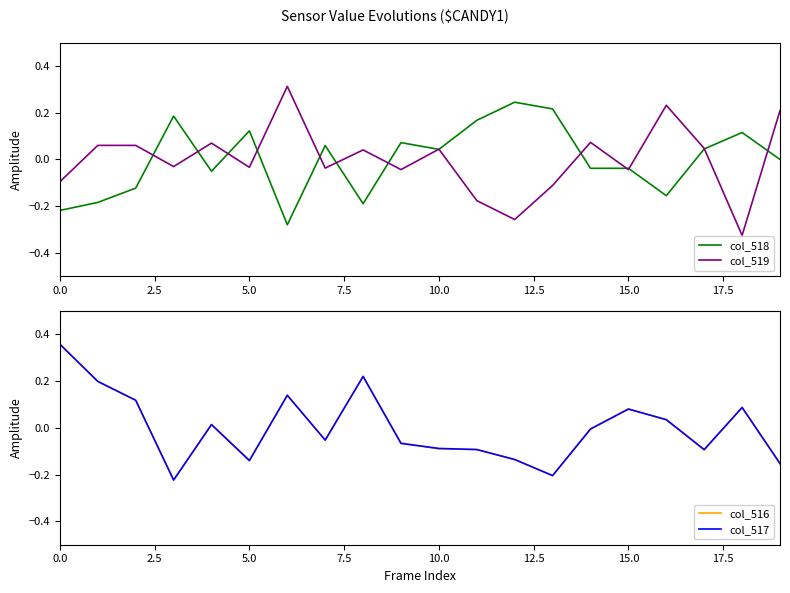

Where do col_518 and col_516 first cross each other?

5.0 and 7.5